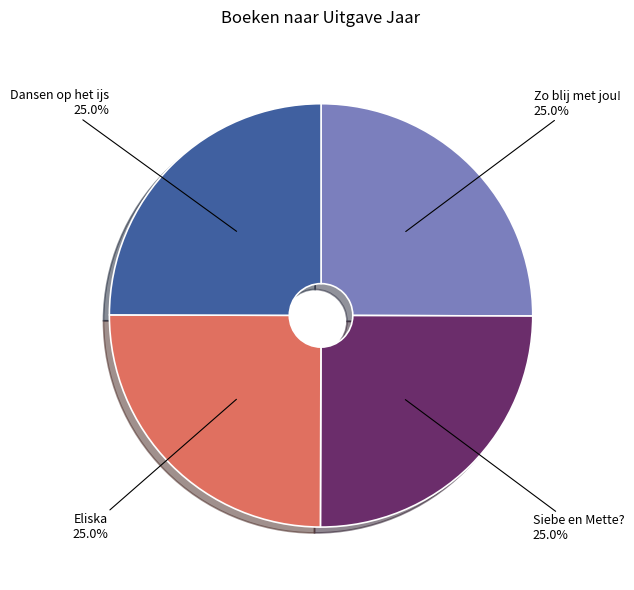

What is the ratio of the value at Zo blij met jou! to the value at Siebe en Mette??

1.0